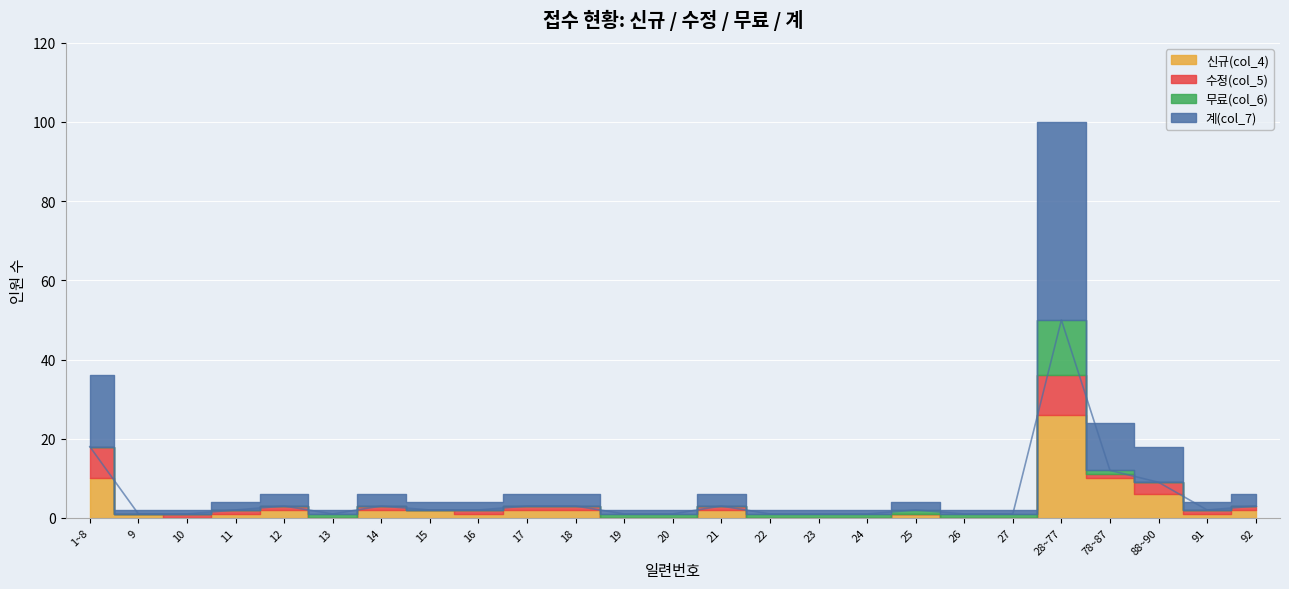

The 수정(col_5) series shows -3 at 27. True or false?

False